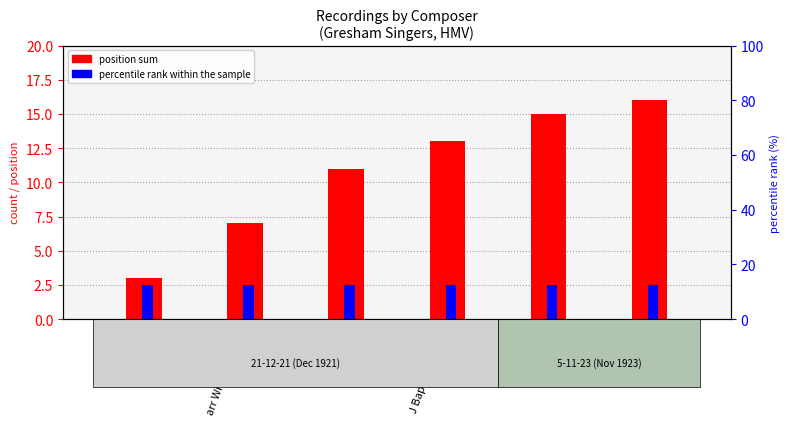

What is the value of the percentile rank within the sample bar at the 5th from the left?

12.5